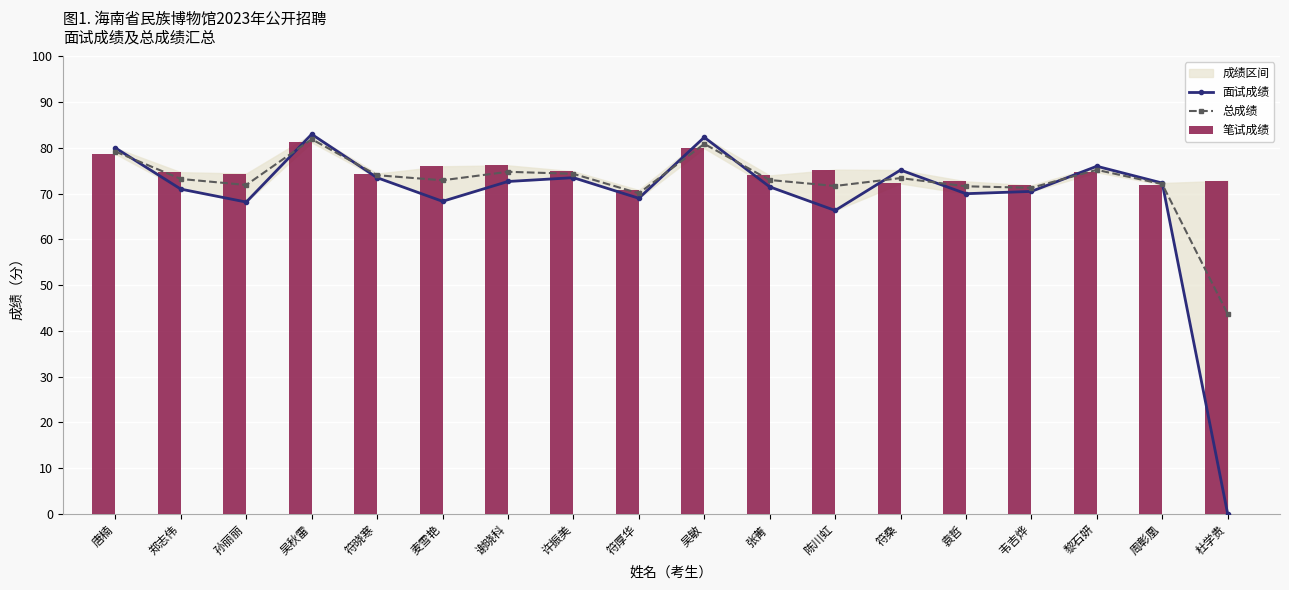

What is the maximum value for 面试成绩?

83.0